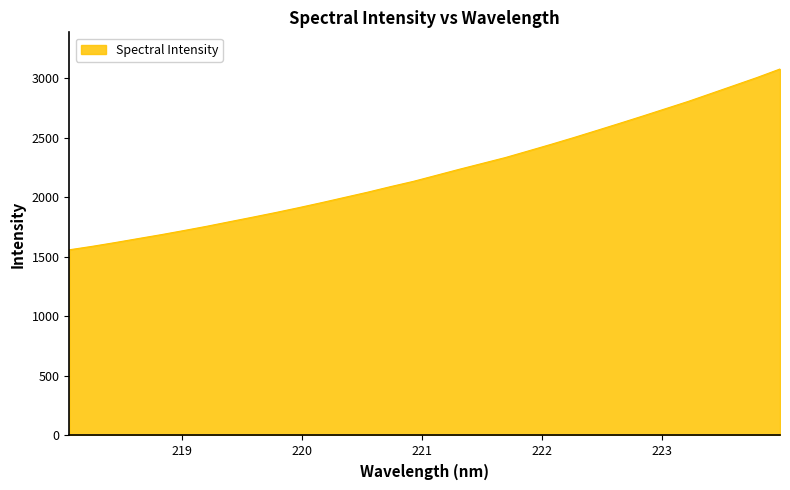

What is the maximum value shown in the chart?

3079.5